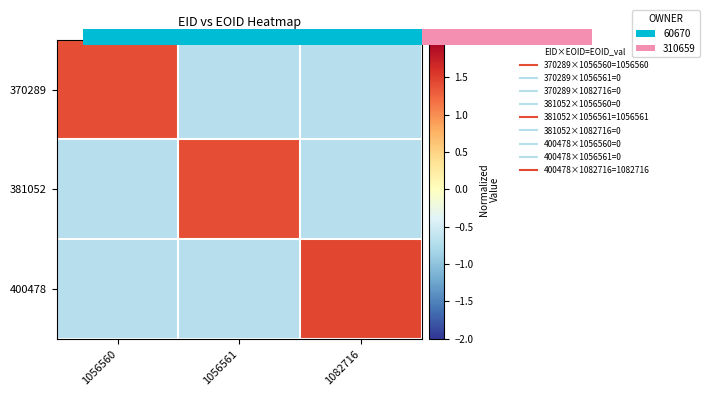

The 400478 series shows -0.7 at 1056560. True or false?

True